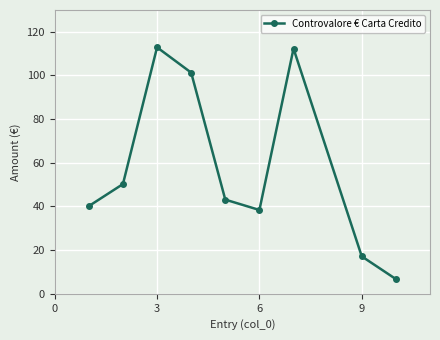

Reading right to left, transcribe all the data shown in this chart.

6.7	17.1	112.3	38.4	43.1	101.3	112.9	50.3	40.2